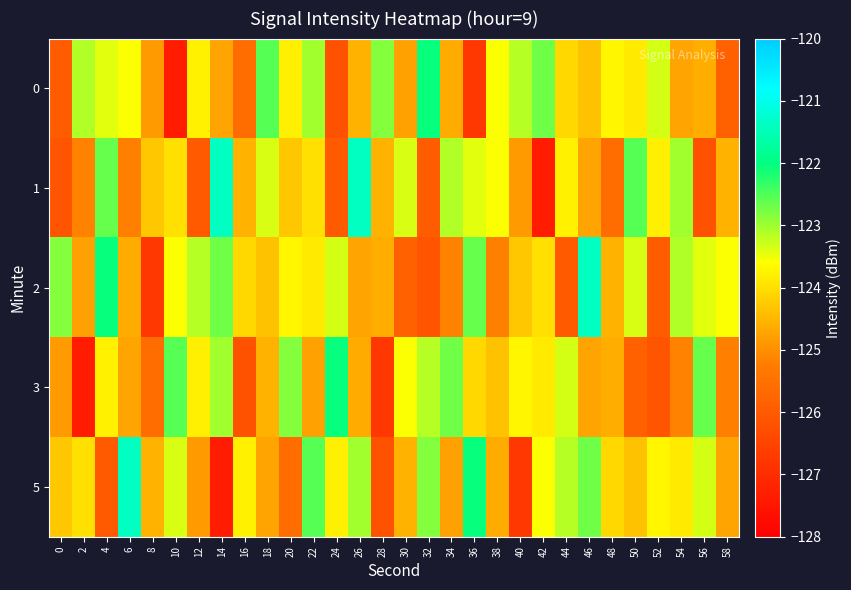

Which series has the largest total across all categories?

2